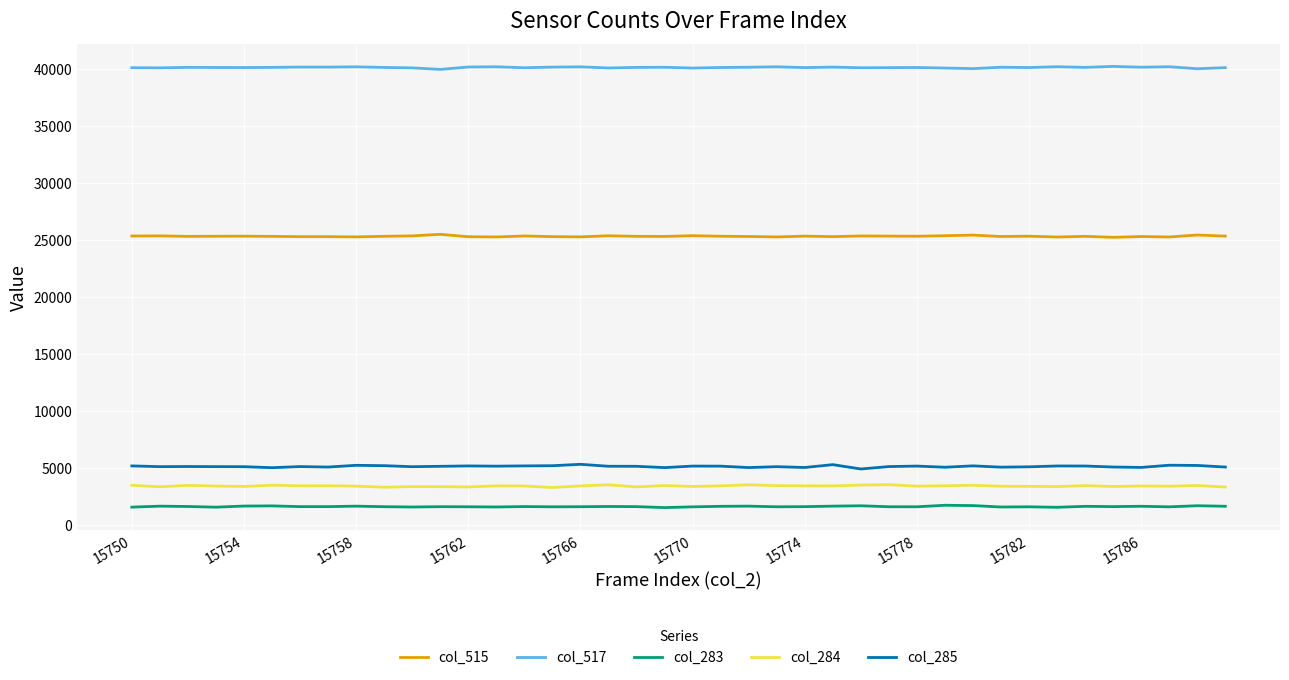

True or false: col_284 and col_283 cross at least once.

False